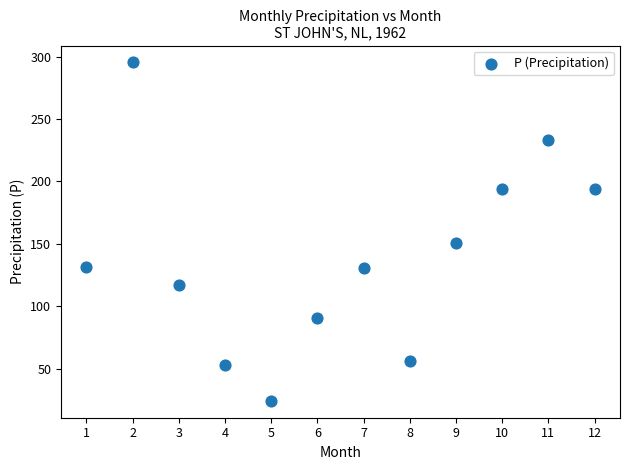

What Y value in the scatter plot is closest to 159?

150.3